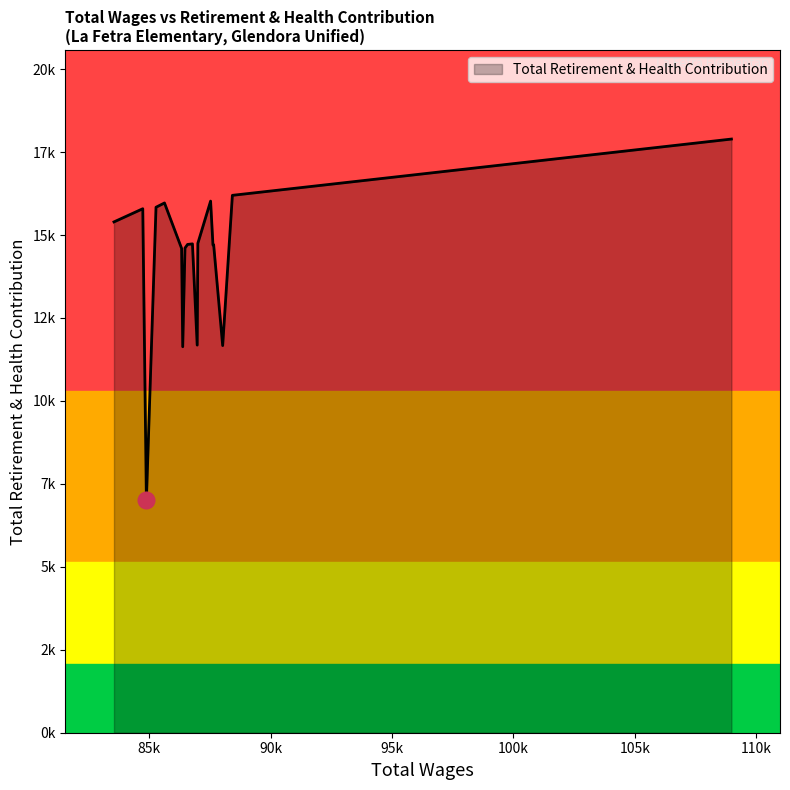

Is this an area chart (filled region under the line)?

Yes